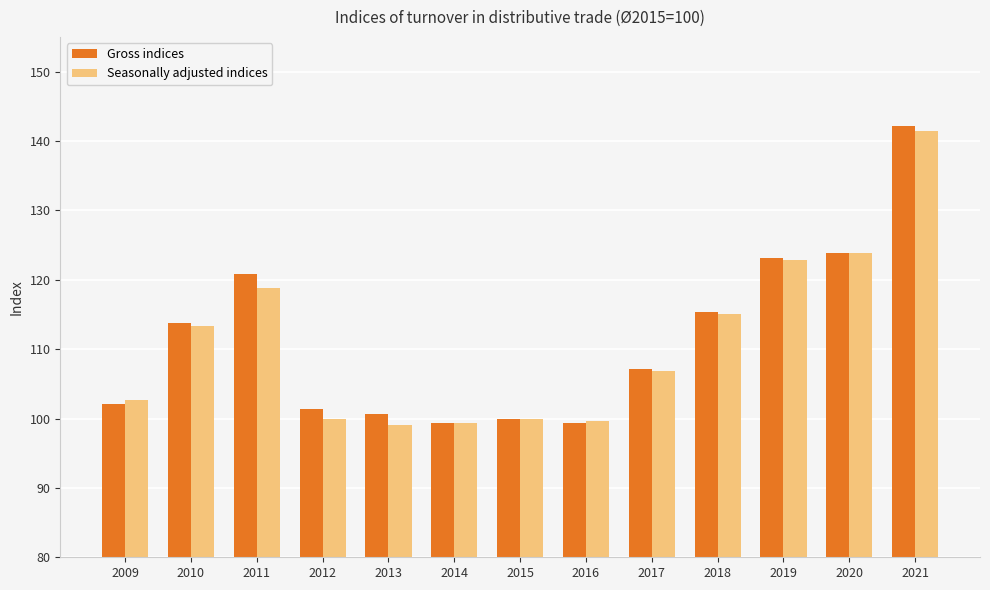

Is it true that Seasonally adjusted indices equals 113.4 at 2010?

True